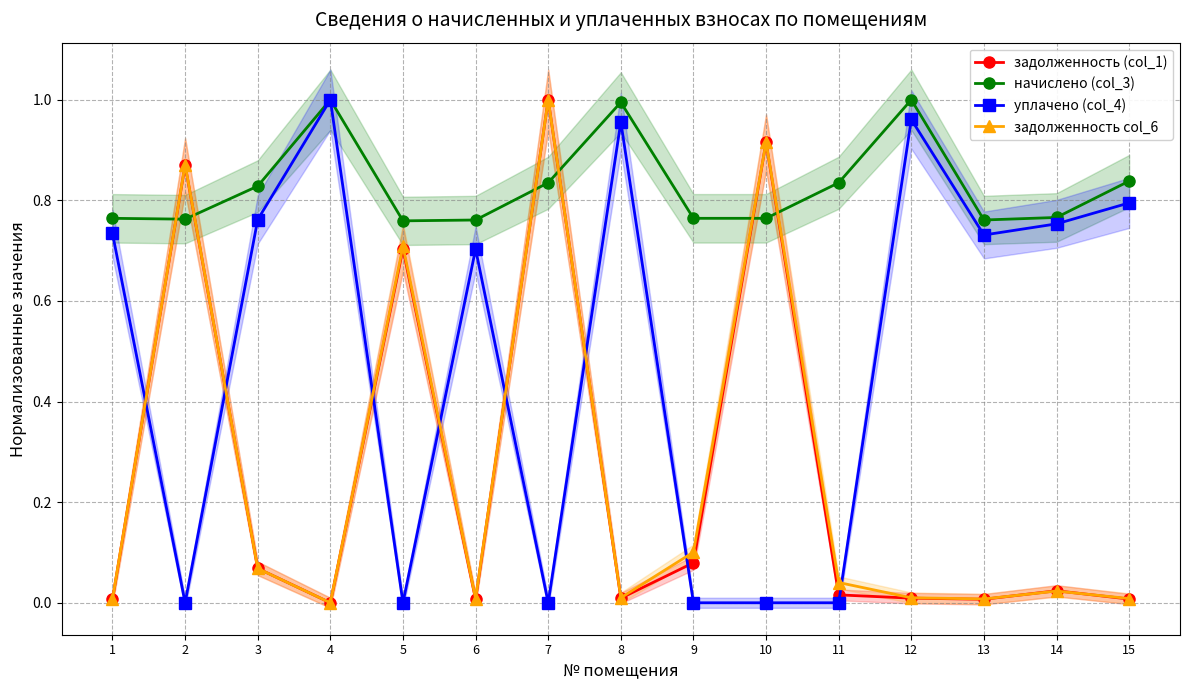

Where is the first local maximum for уплачено (col_4)?

4